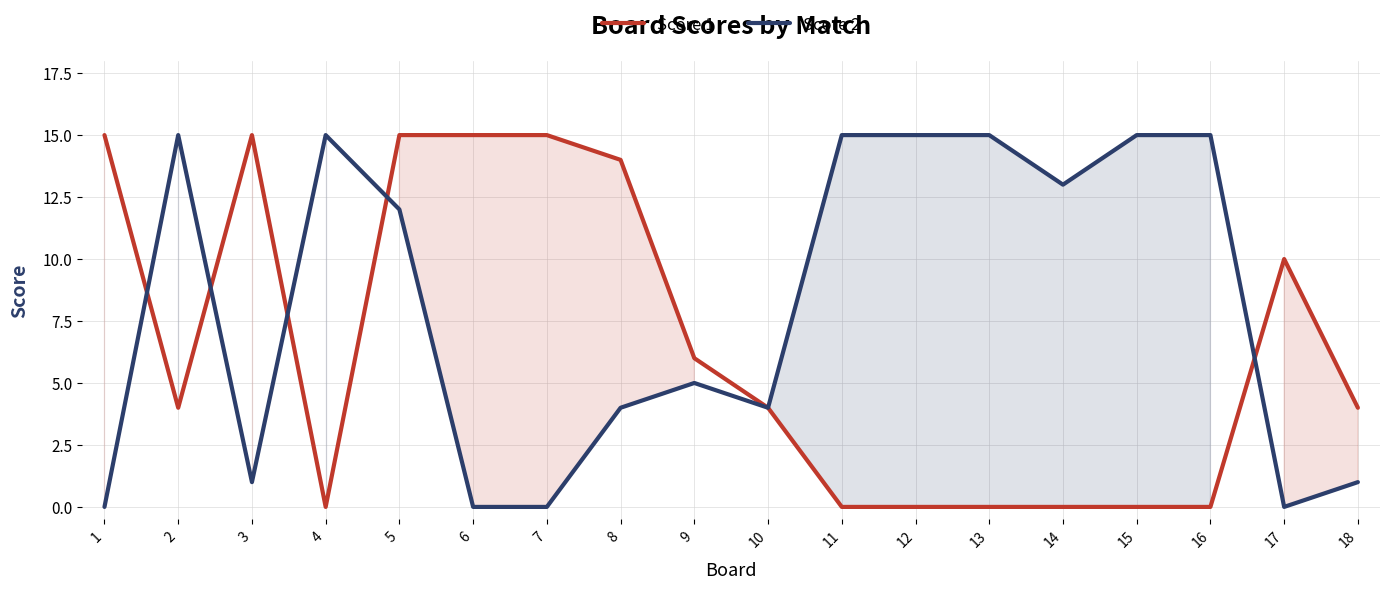

Rank the categories by Score 1 value from highest to lowest.

1, 3, 5, 6, 7, 8, 17, 9, 2, 10, 18, 4, 11, 12, 13, 14, 15, 16